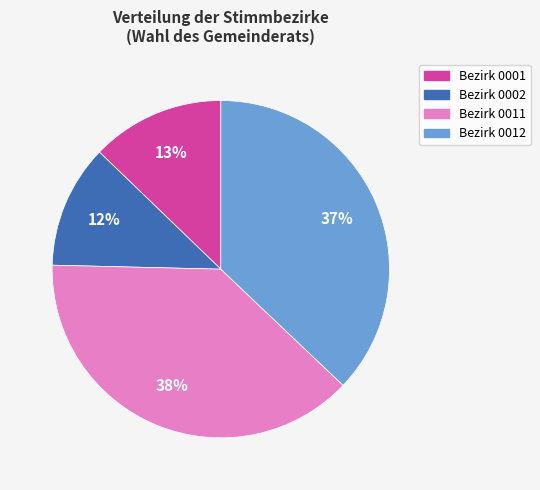

To the nearest percent, what is the average slice percentage?

25%